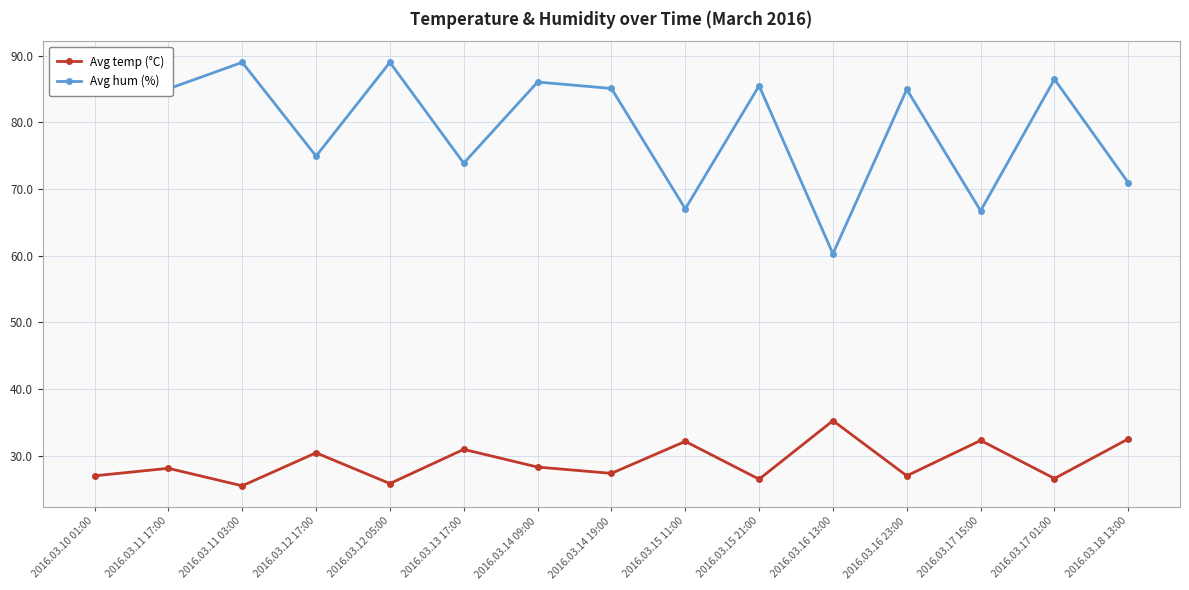

What is the sum of the Avg hum (%) values at 2016.03.15 11:00 and 2016.03.11 03:00?

156.0